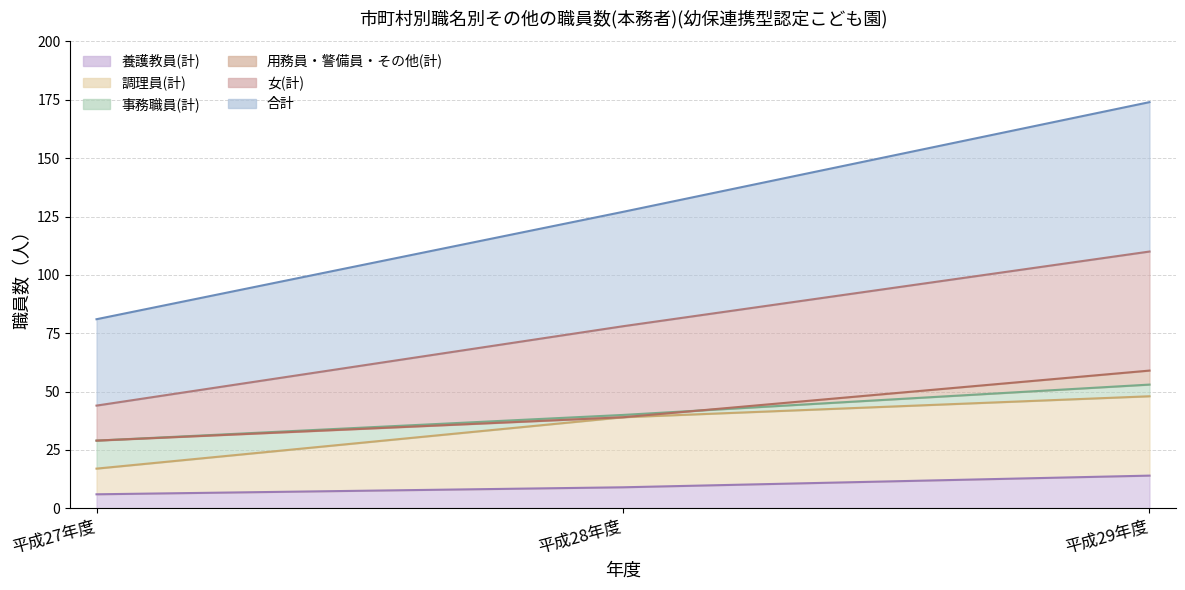

What is the difference between the maximum and minimum values in the 養護教員(計) series?

8